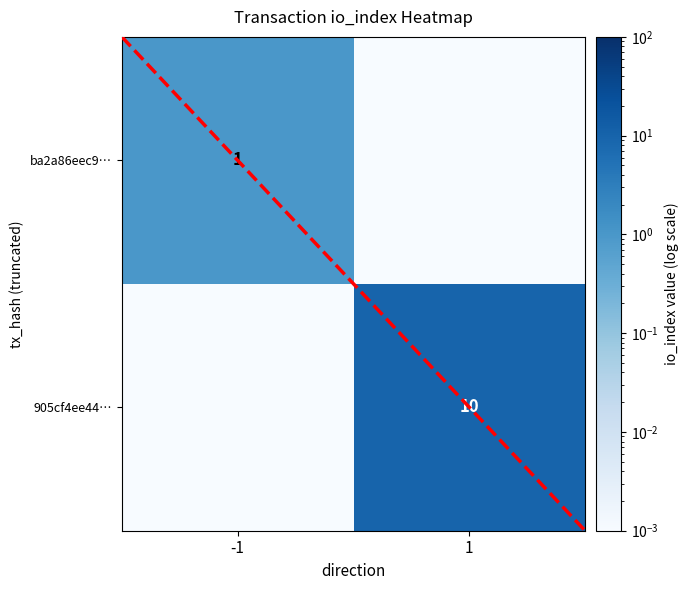

Is the value of 905cf4ee44… at 1 greater than the value of ba2a86eec9… at -1?

Yes